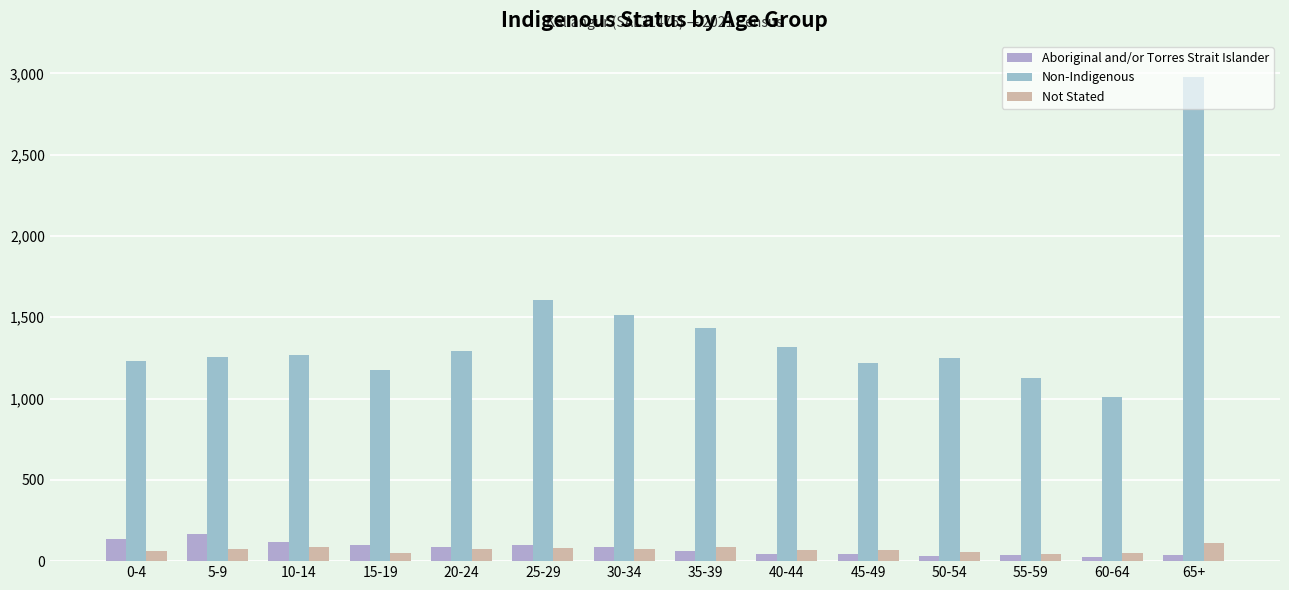

The value of Non-Indigenous at 40-44 is 274. True or false?

False